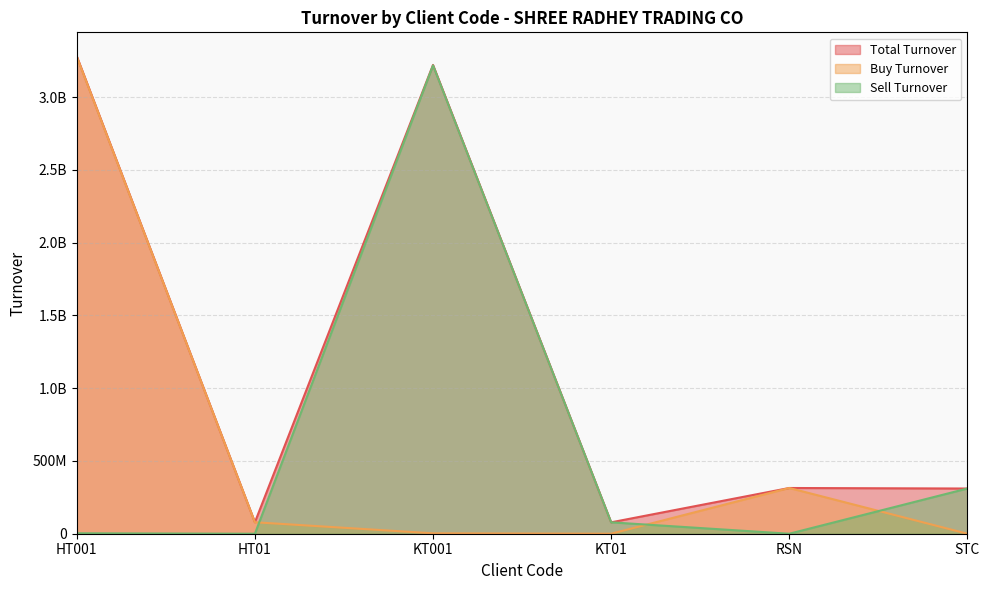

Rank the series at RSN from highest to lowest value.

Total Turnover, Buy Turnover, Sell Turnover